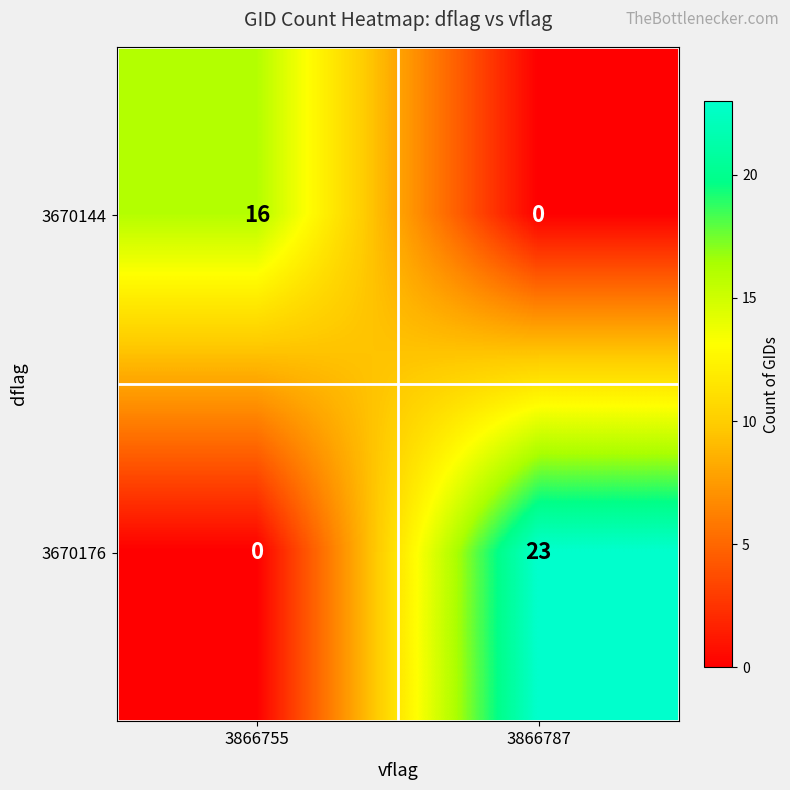

What is the approximate value of 3670144 at 3866755?

16